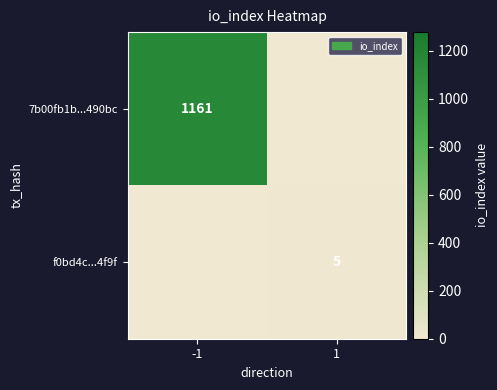

Is the value of f0bd4c...4f9f at 1 greater than the value of 7b00fb1b...490bc at -1?

No